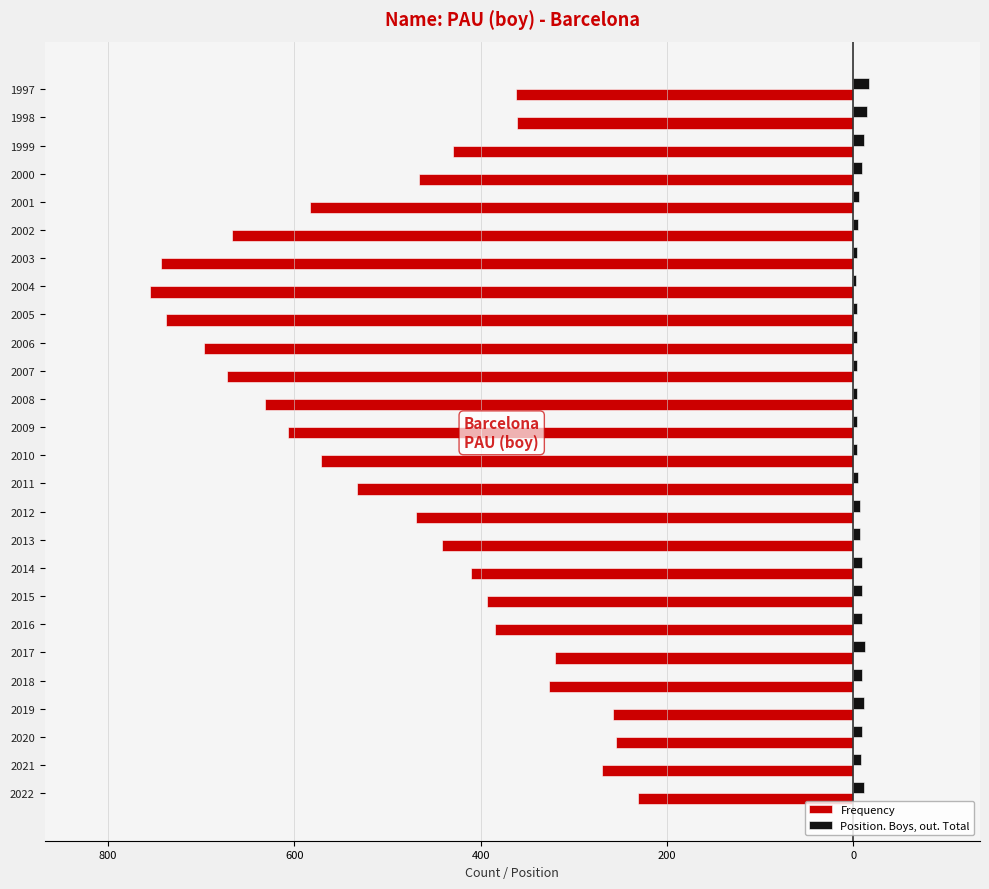

Reading right to left, extract all data points from this chart.

Frequency: -362	-361	-430	-466	-583	-667	-743	-755	-738	-697	-672	-632	-607	-571	-533	-469	-442	-411	-393	-385	-320	-327	-258	-255	-270	-231
Position. Boys, out. Total: 17	15	11	9	6	5	4	3	4	4	4	4	4	4	5	7	7	9	9	9	12	9	11	9	8	11